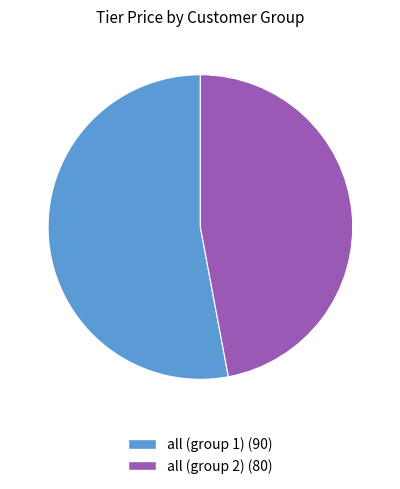

The all (group 1) slice represents 66% of the pie. True or false?

False